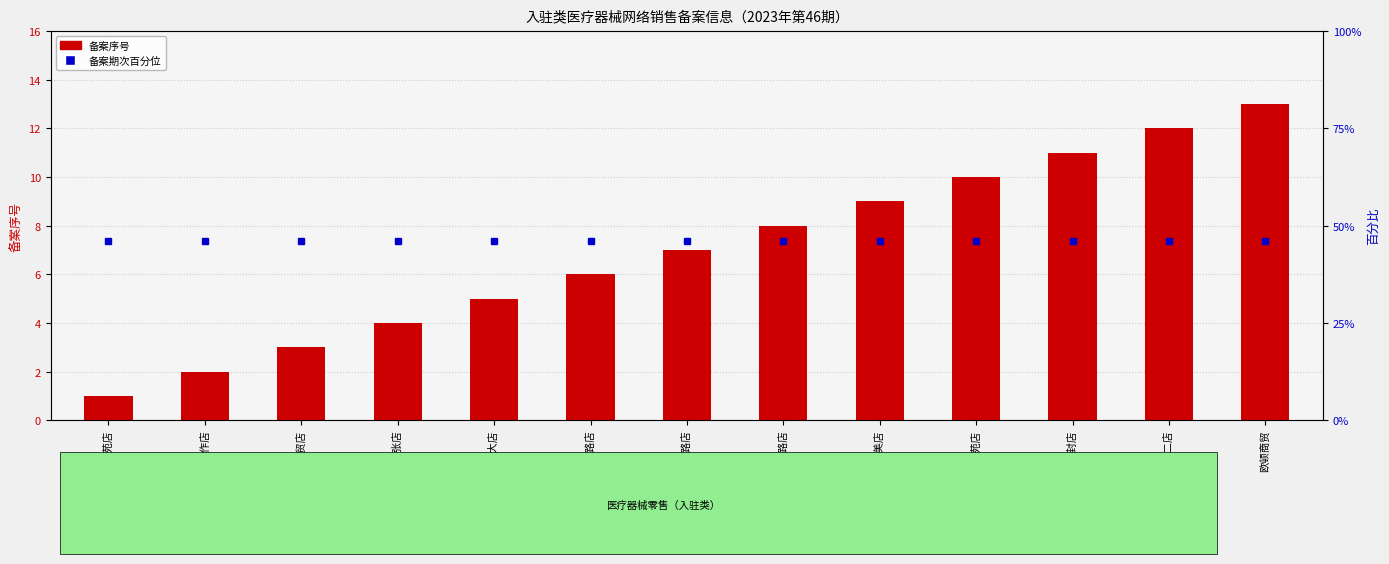

How many bars are there in total?

13